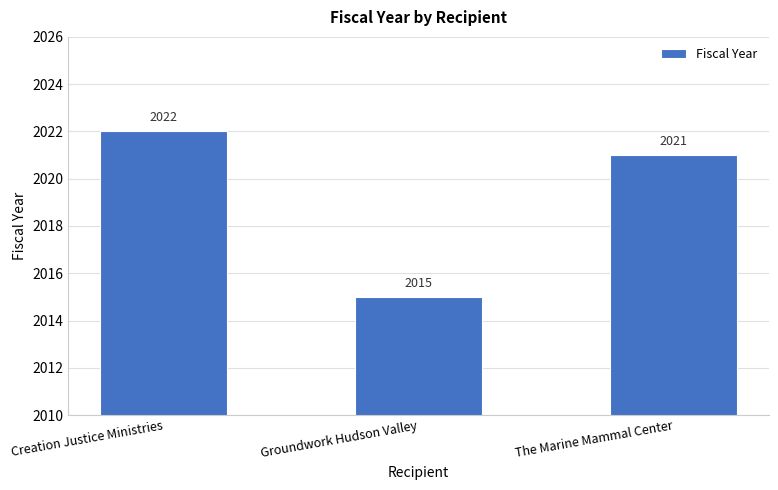

At which label does the data first exceed 2021?

Creation Justice Ministries